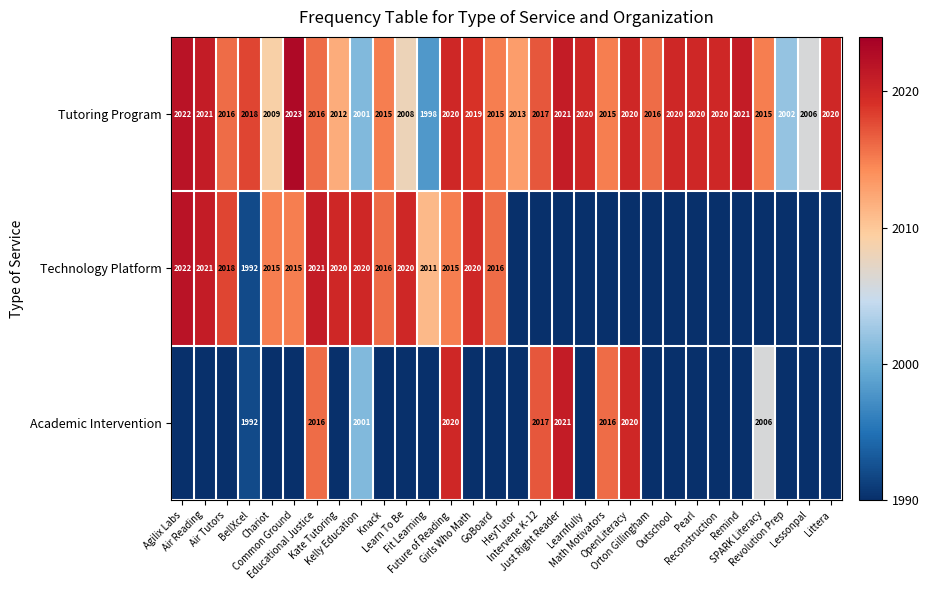

Rank the series by their maximum value, from highest to lowest.

Tutoring Program, Technology Platform, Academic Intervention